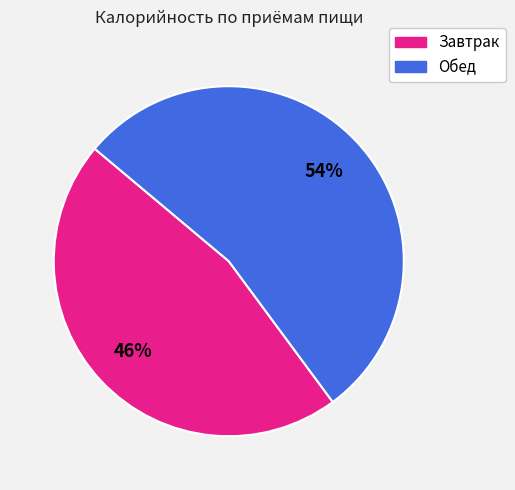

Which category has the biggest portion of the pie?

Обед